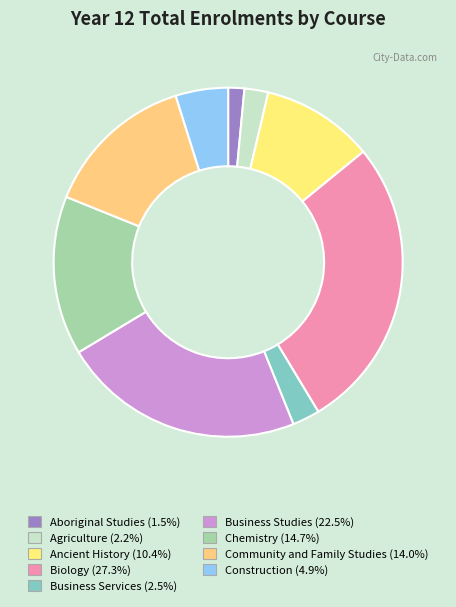

Count the number of slices in the pie.

9